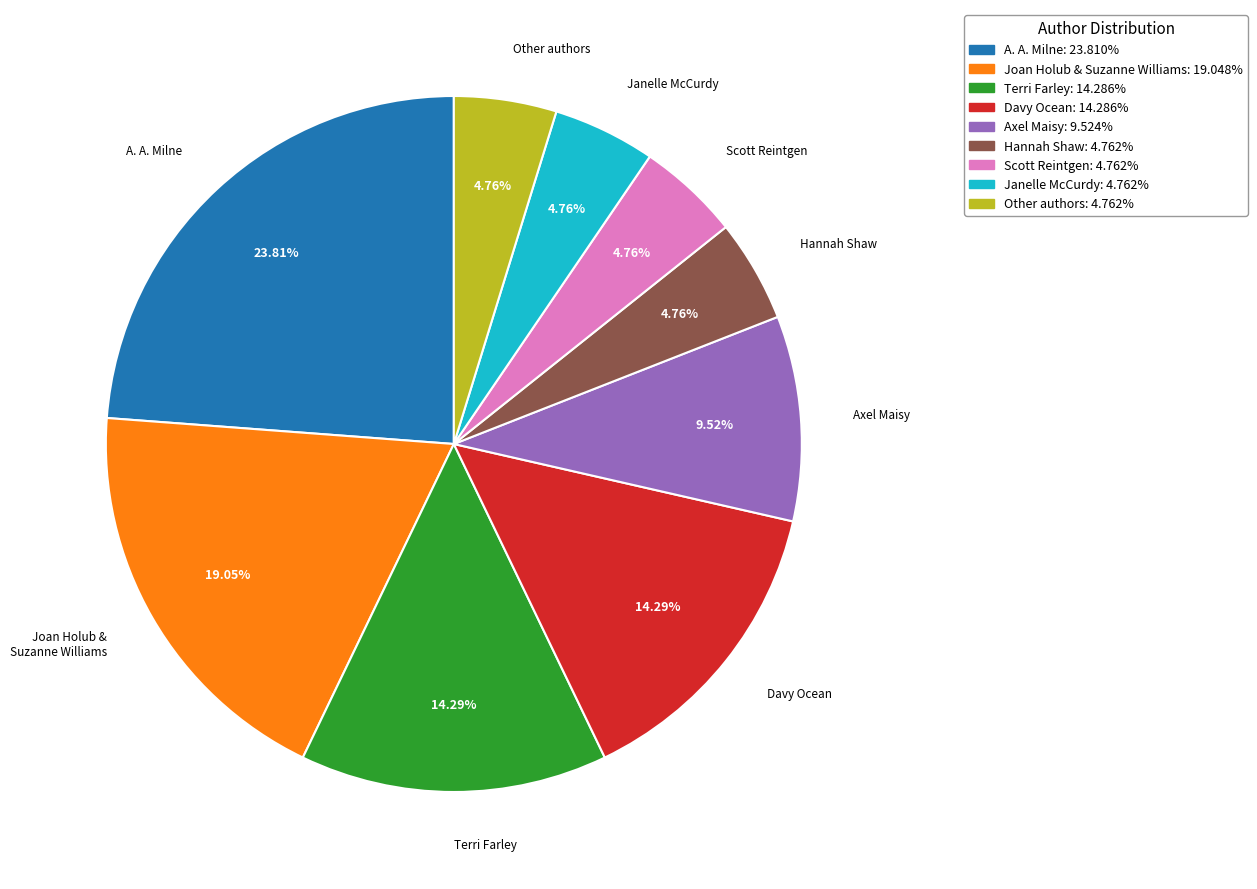

Which has a higher value, Davy Ocean or Hannah Shaw?

Davy Ocean